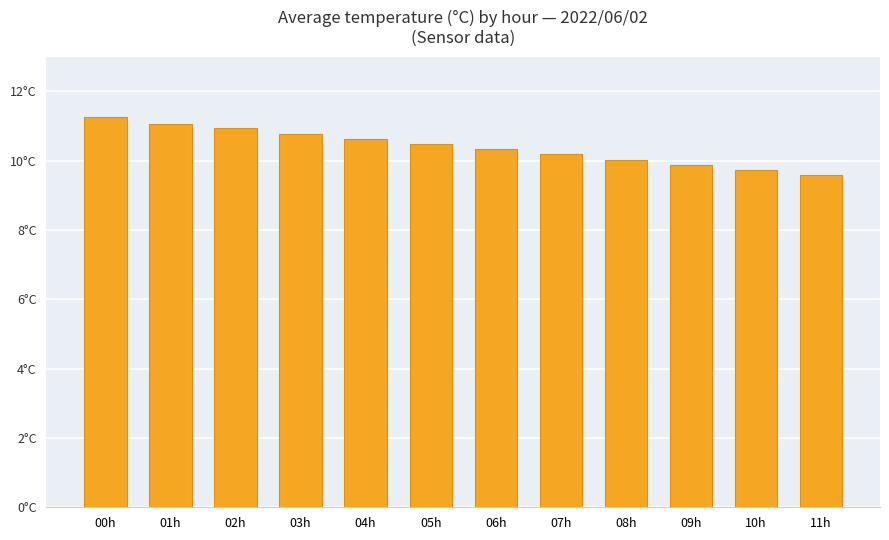

What is the approximate value at 01h?

11.1